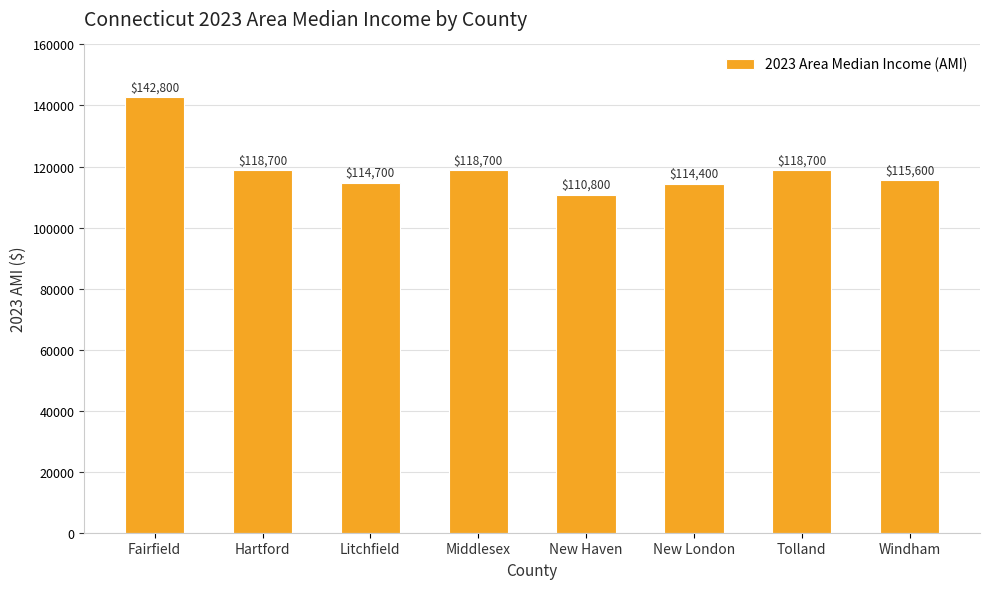

Reading left to right, list all the values displayed in this chart.

142800	118700	114700	118700	110800	114400	118700	115600